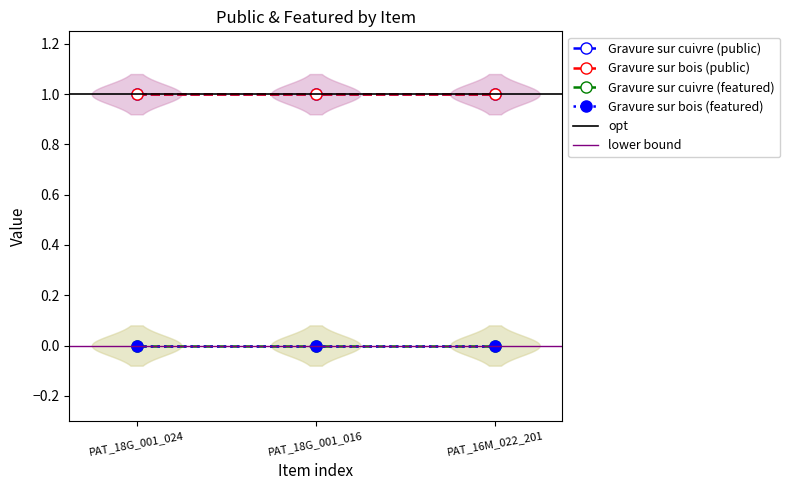

Which label corresponds to the largest value in the chart?

PAT_18G_001_024